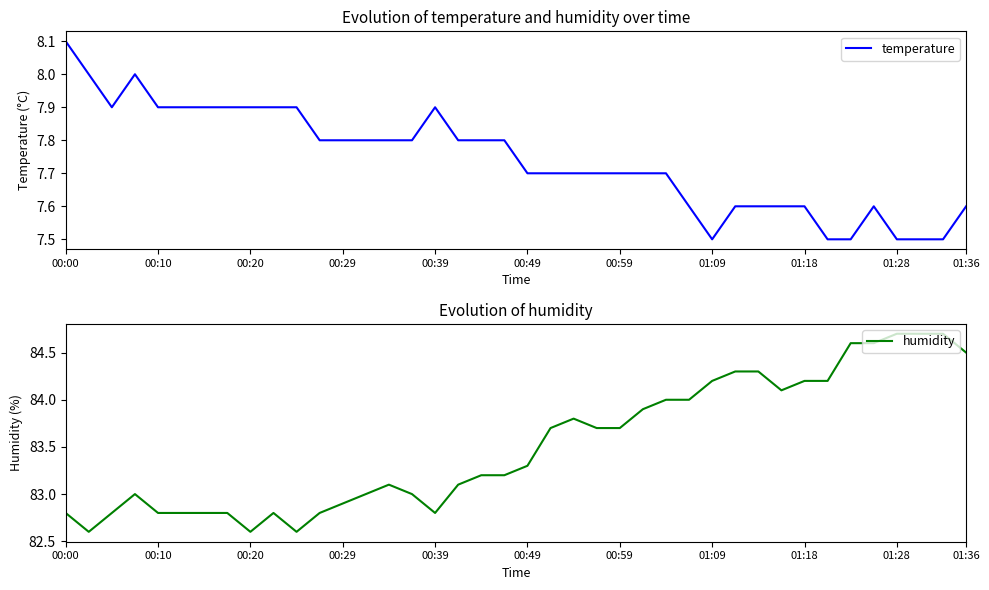

What value does the temperature series have at 11?

7.8